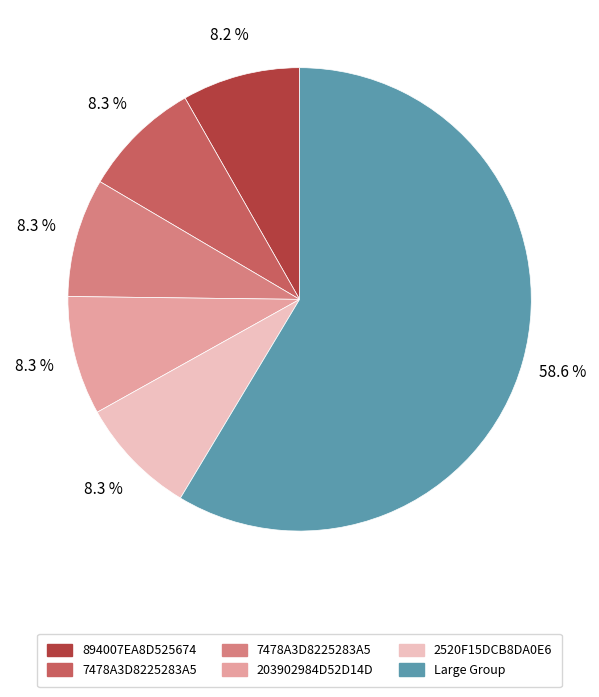

Is there a majority slice in this chart?

Yes